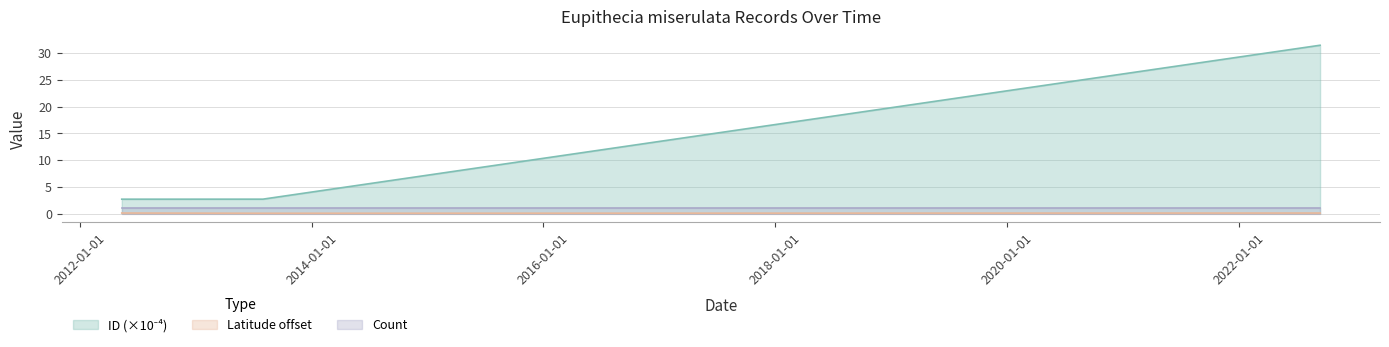

Does the chart display data point markers on the line(s)?

No